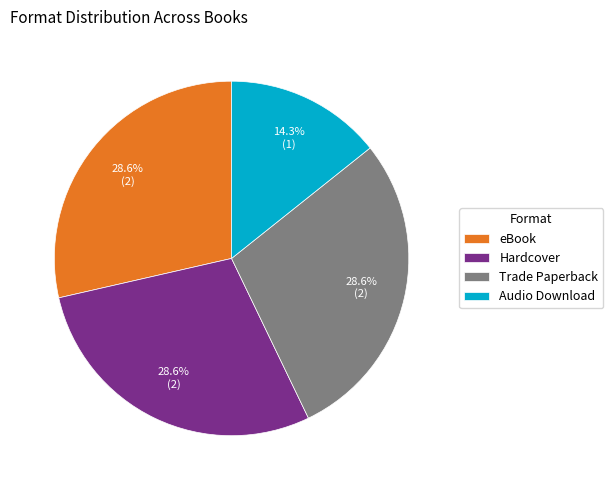

To the nearest percent, what is the difference between the Audio Download and Trade Paperback slice percentages?

14%